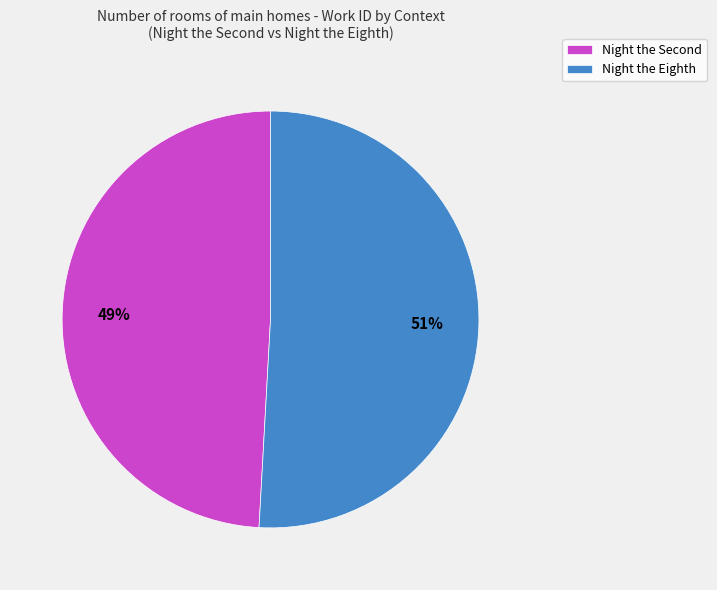

Does Night the Eighth account for over 50% of the chart?

Yes